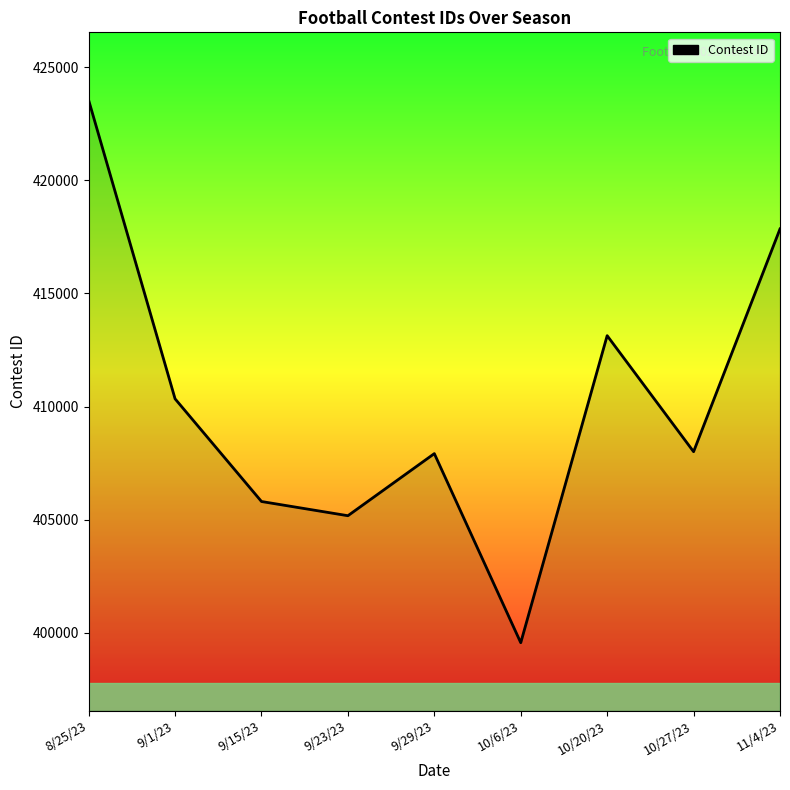

The value at 9/1/23 is 678761. True or false?

False